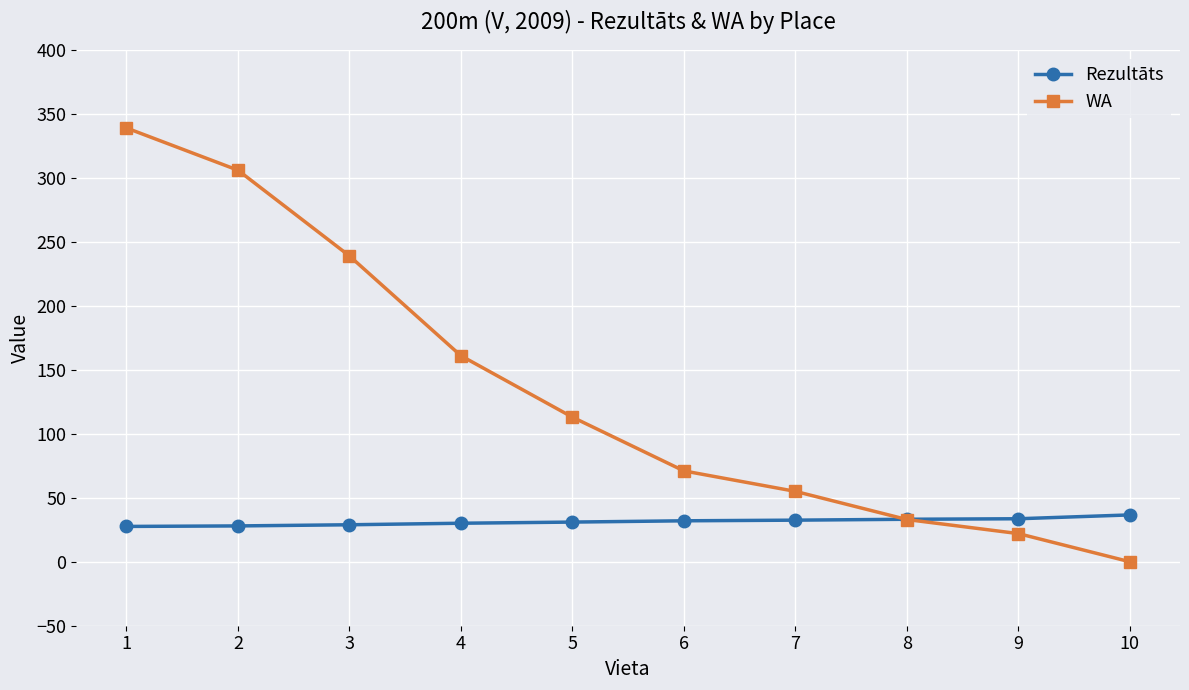

Which series changed the most between 3 and 9?

WA